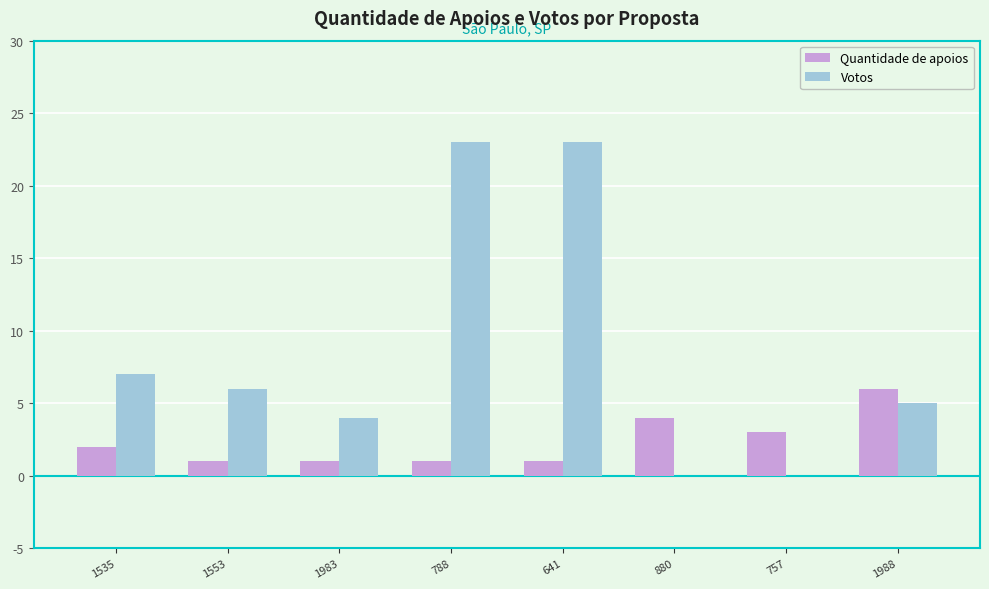

What is the spread (max minus min) of values at 880?

4